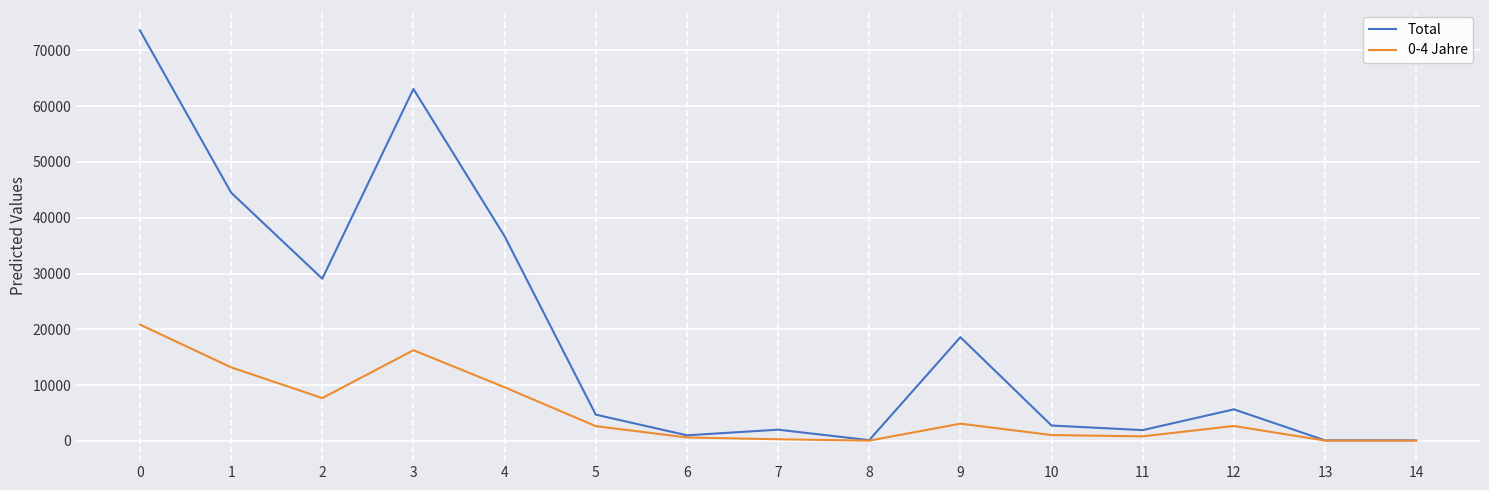

Rank the series by their maximum value, from lowest to highest.

0-4 Jahre, Total